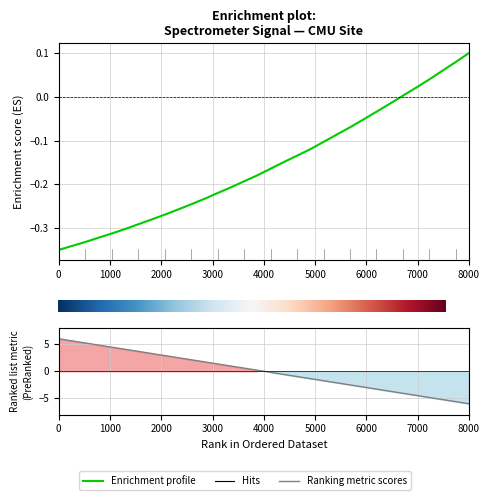

Reading left to right, extract all data points from this chart.

-0.3	-0.3	-0.3	-0.3	-0.3	-0.3	-0.3	-0.3	-0.3	-0.3	-0.2	-0.2	-0.2	-0.2	-0.2	-0.2	-0.2	-0.1	-0.1	-0.1	-0.1	-0.1	-0.1	-0.1	-0.0	-0.0	0.0	0.0	0.0	0.1	0.1	0.1